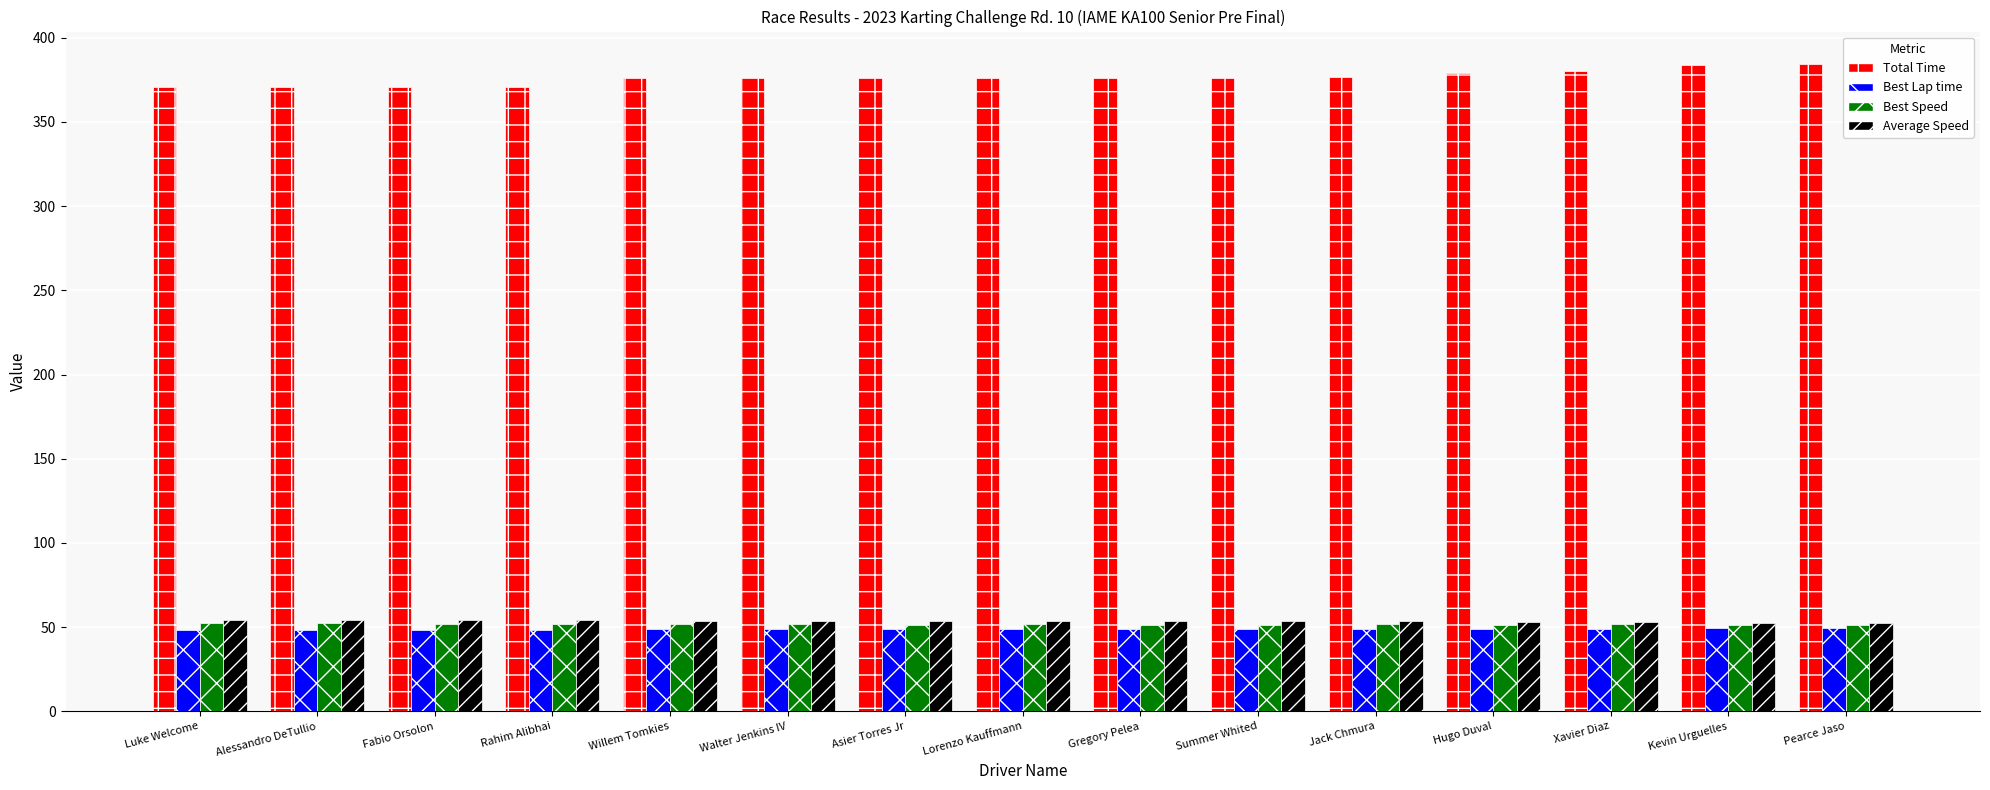

The Average Speed series shows 14.3 at Lorenzo Kauffmann. True or false?

False